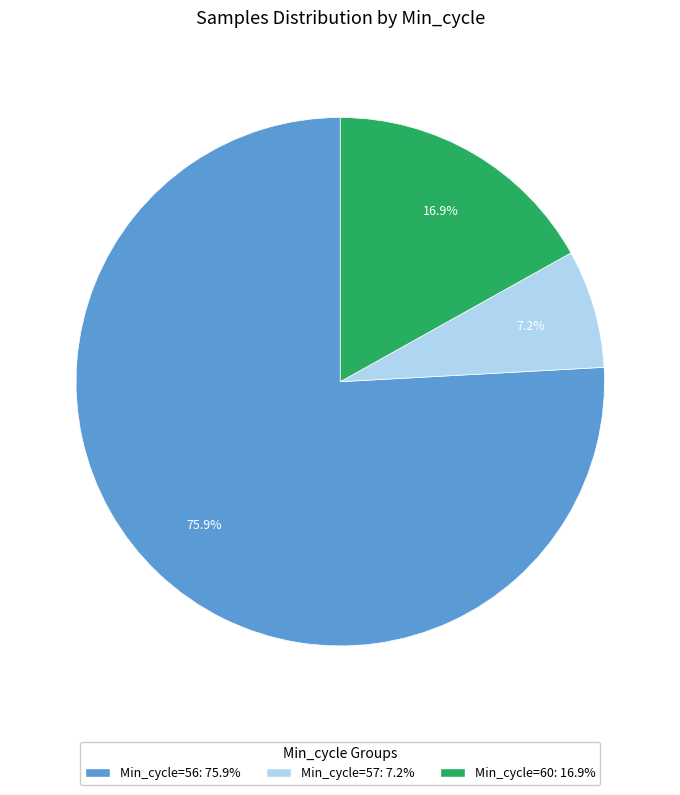

Is there any slice that represents more than half of the pie?

Yes